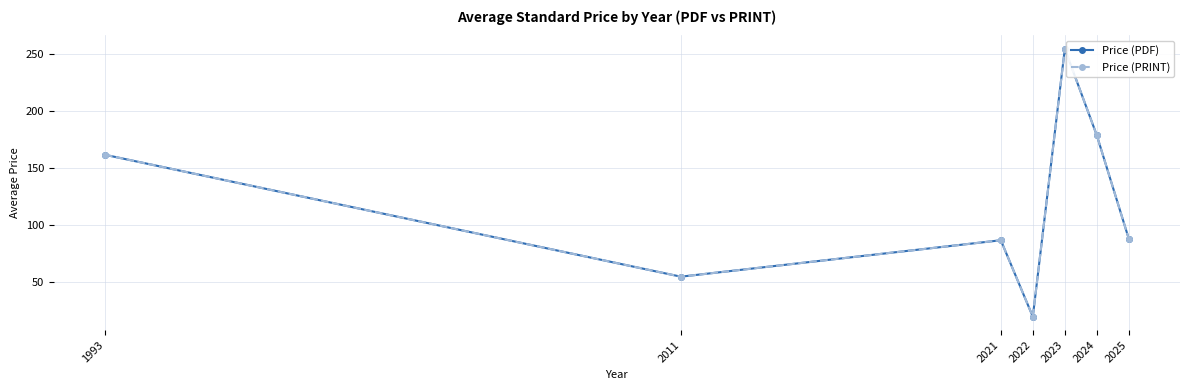

Which label corresponds to the smallest value in the chart?

2022